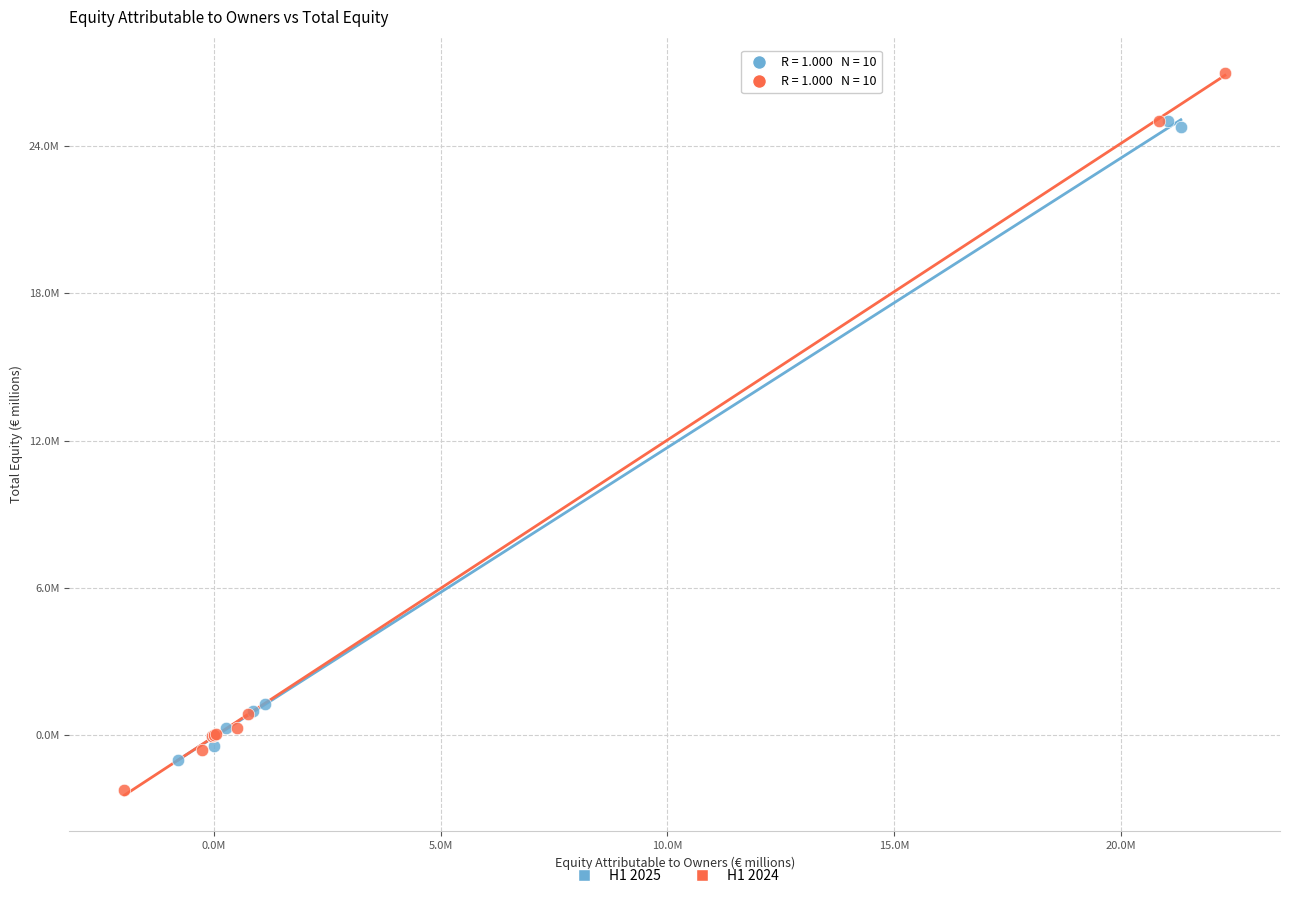

Which series has the widest spread of Y values?

H1 2024